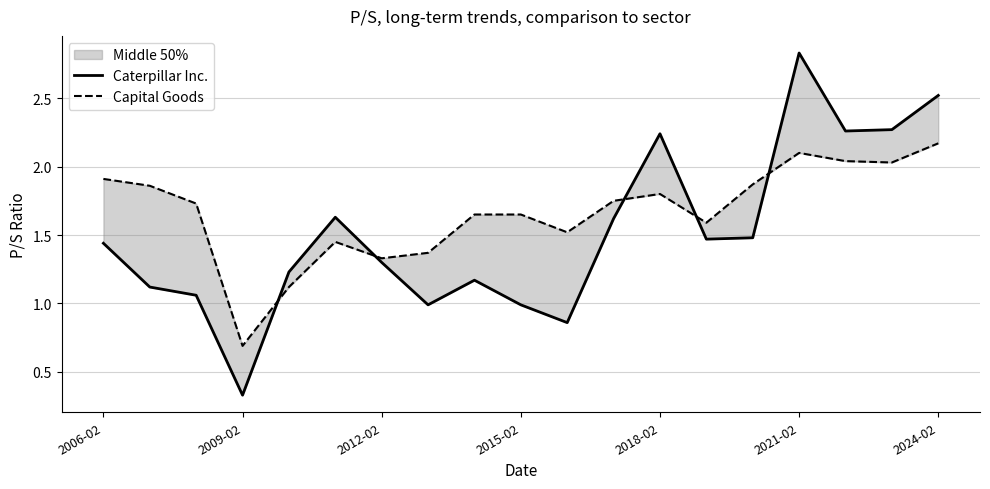

What are all the series names shown in the legend?

Caterpillar Inc., Capital Goods